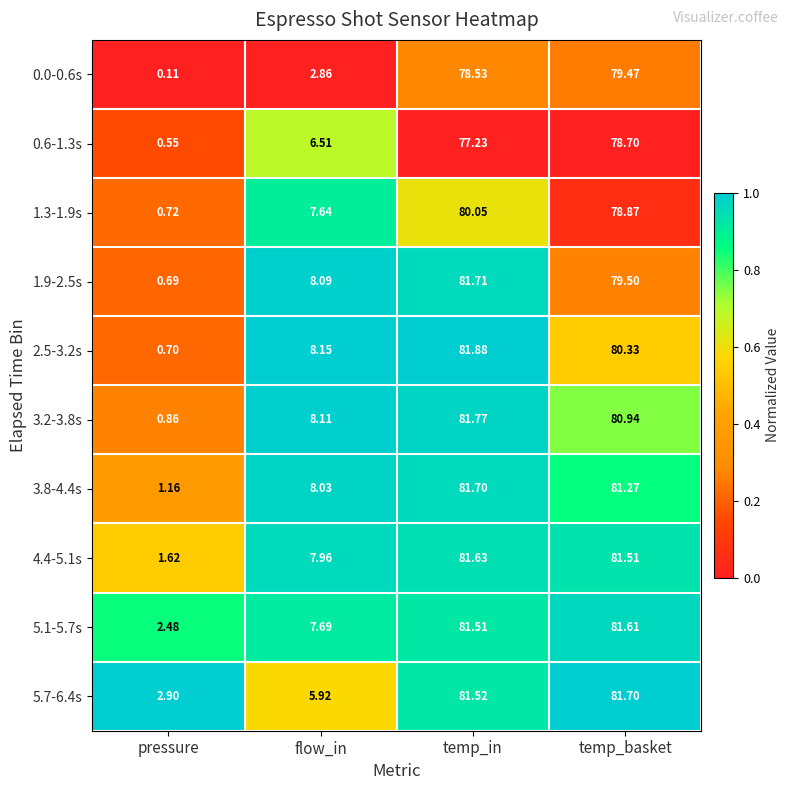

Between pressure and temp_basket, which series saw the biggest shift?

3.8-4.4s